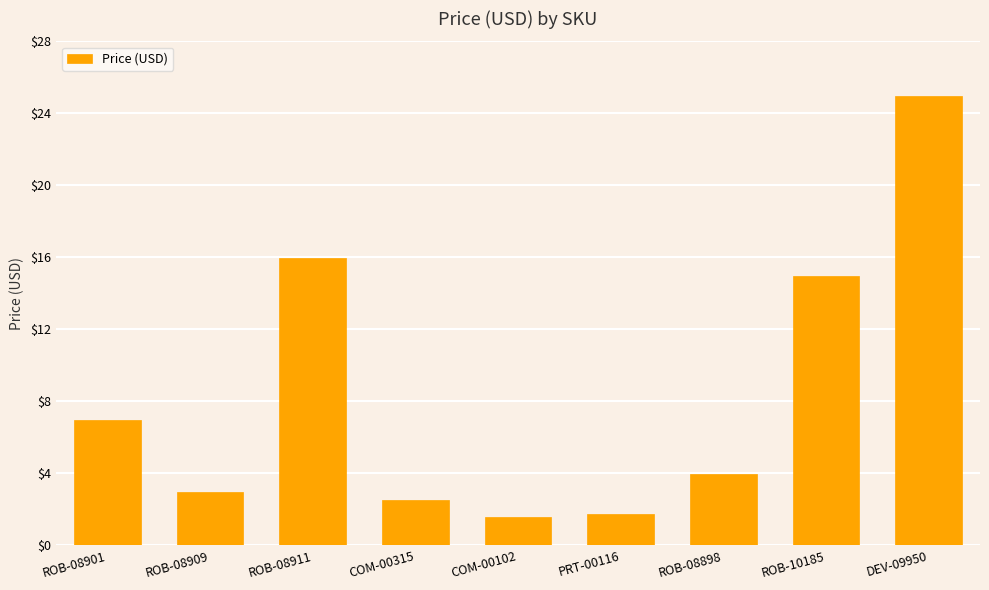

Between PRT-00116 and ROB-08901, which is larger?

ROB-08901